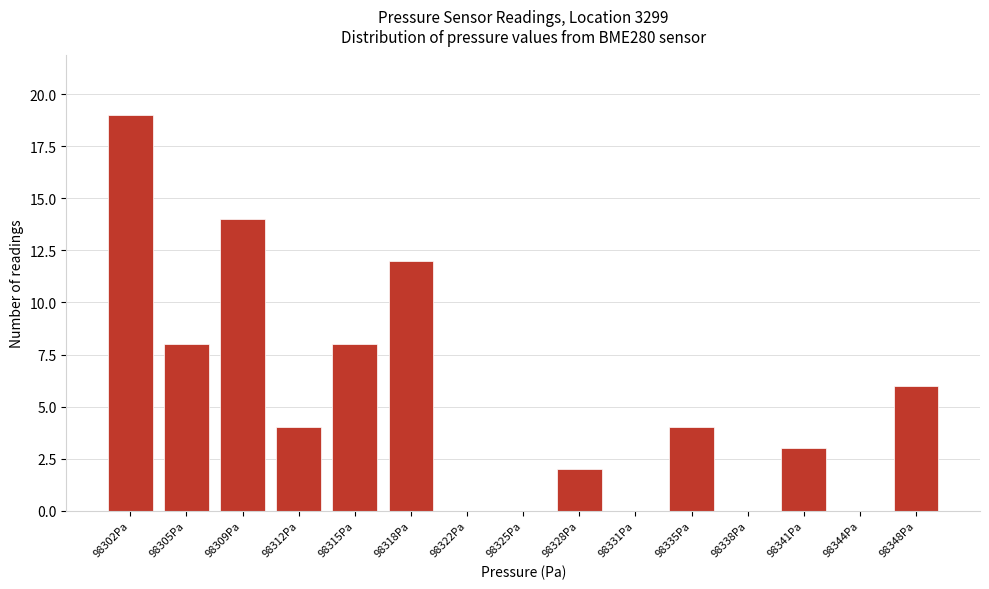

Reading left to right, transcribe all the data shown in this chart.

98302Pa=19	98305Pa=8	98309Pa=14	98312Pa=4	98315Pa=8	98318Pa=12	98322Pa=0	98325Pa=0	98328Pa=2	98331Pa=0	98335Pa=4	98338Pa=0	98341Pa=3	98344Pa=0	98348Pa=6